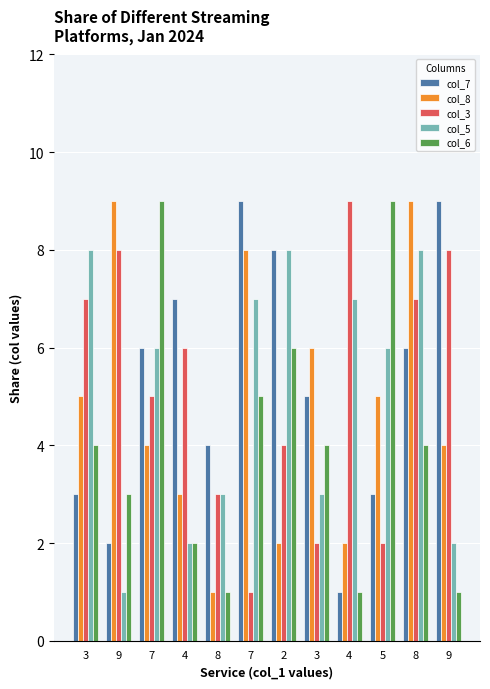

How many bars are there in total?

60